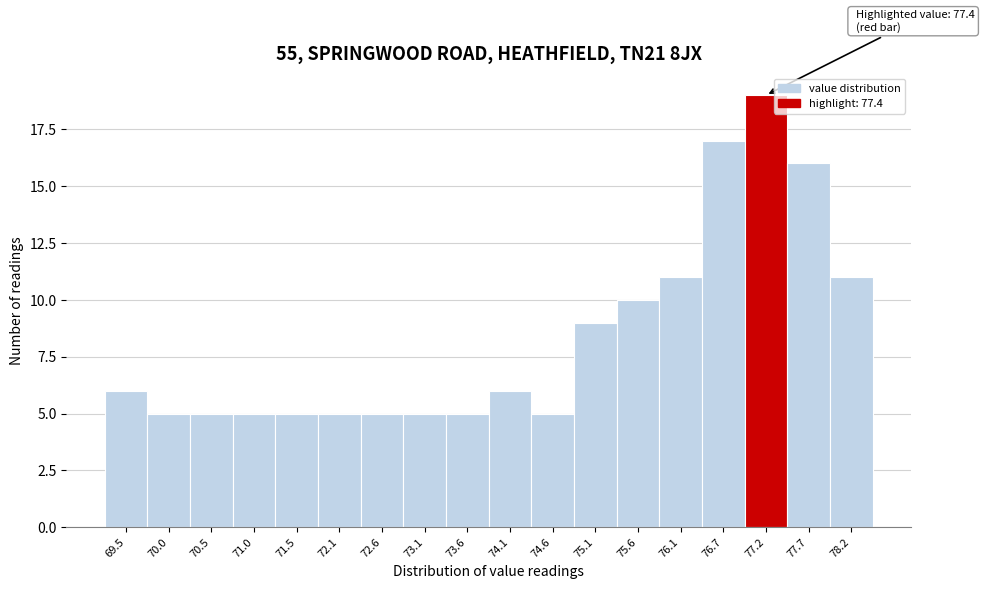

Reading left to right, list all the values displayed in this chart.

69.5=6	70.0=5	70.5=5	71.0=5	71.5=5	72.1=5	72.6=5	73.1=5	73.6=5	74.1=6	74.6=5	75.1=9	75.6=10	76.1=11	76.7=17	77.2=19	77.7=16	78.2=11